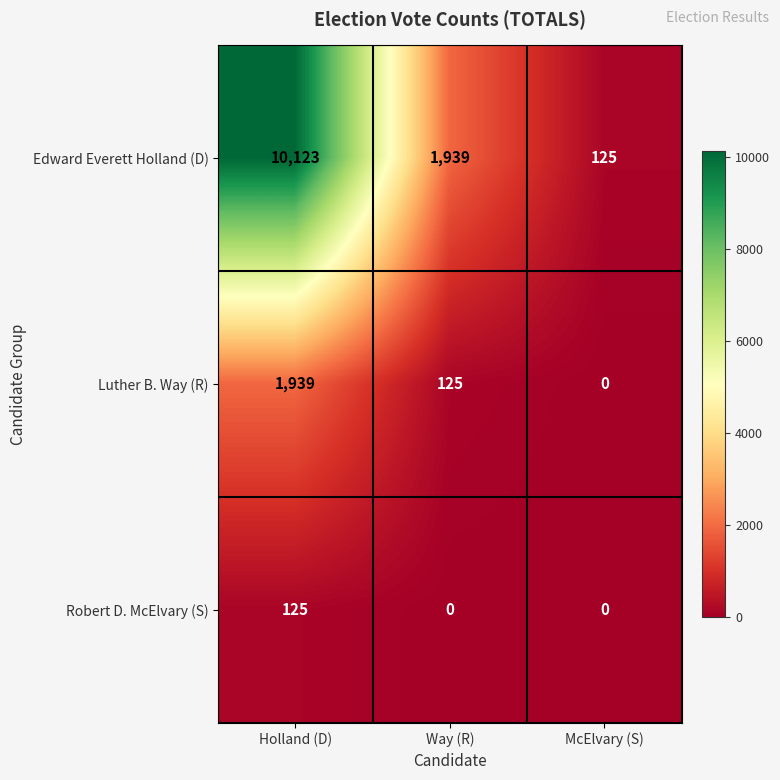

At how many categories does at least one series exceed 961?

2